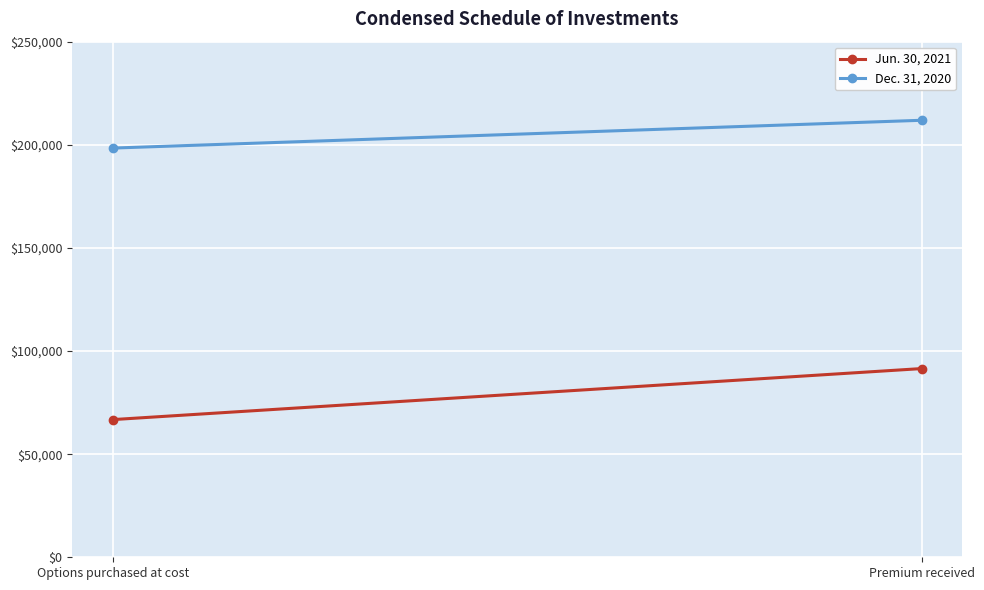

Reading left to right, transcribe all the data shown in this chart.

Jun. 30, 2021: Options purchased at cost=66750	Premium received=91500
Dec. 31, 2020: Options purchased at cost=198400	Premium received=211888